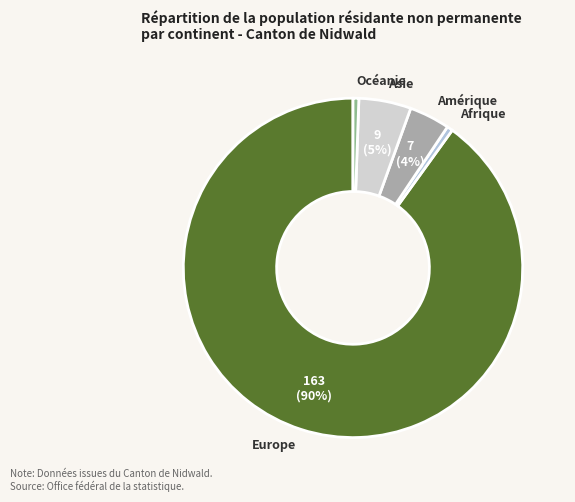

Count the number of slices in the pie.

5